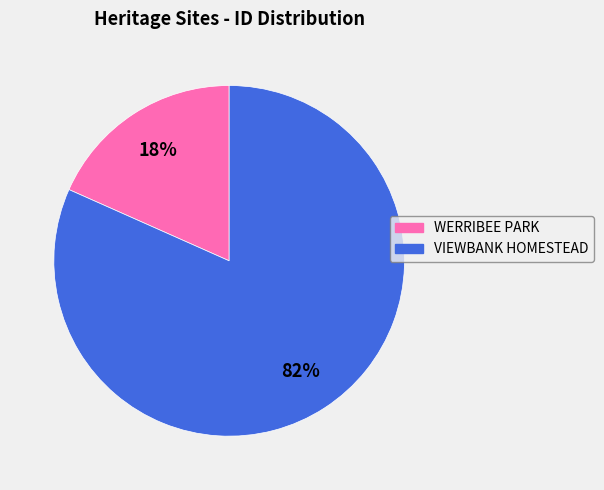

To the nearest percent, what is the combined percentage of WERRIBEE PARK and VIEWBANK HOMESTEAD?

100%